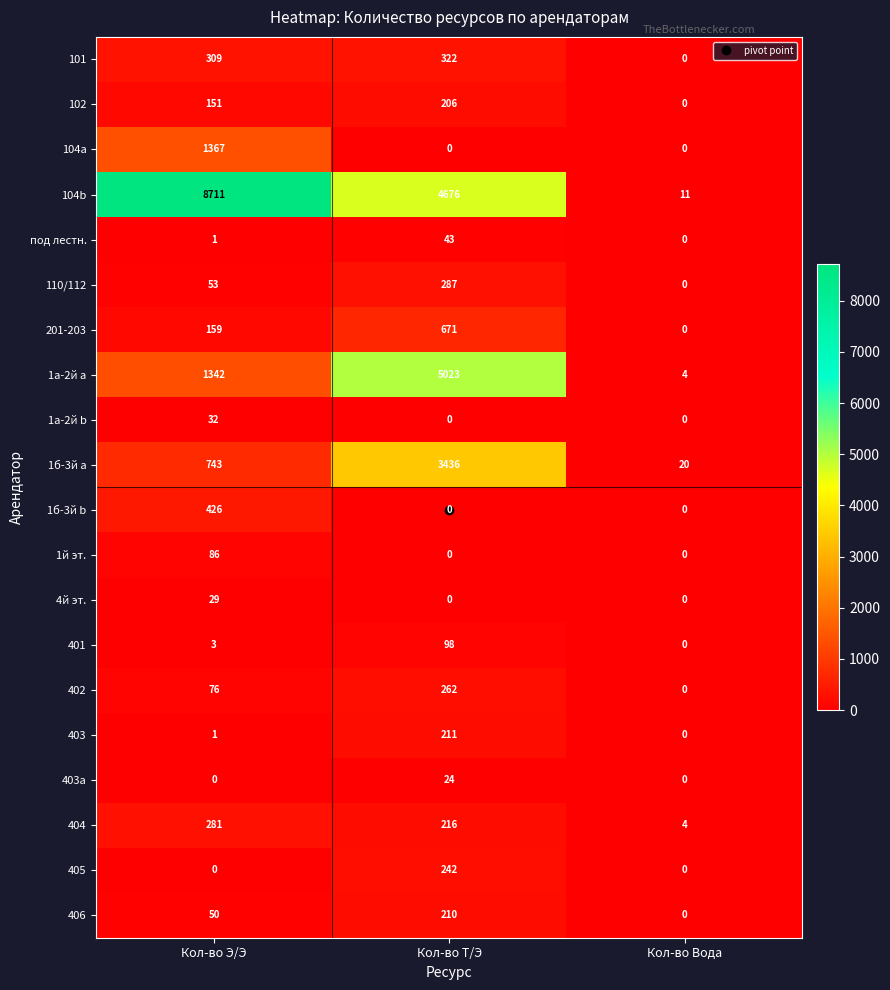

What is the difference between the second highest and minimum values in the 102 series?

151